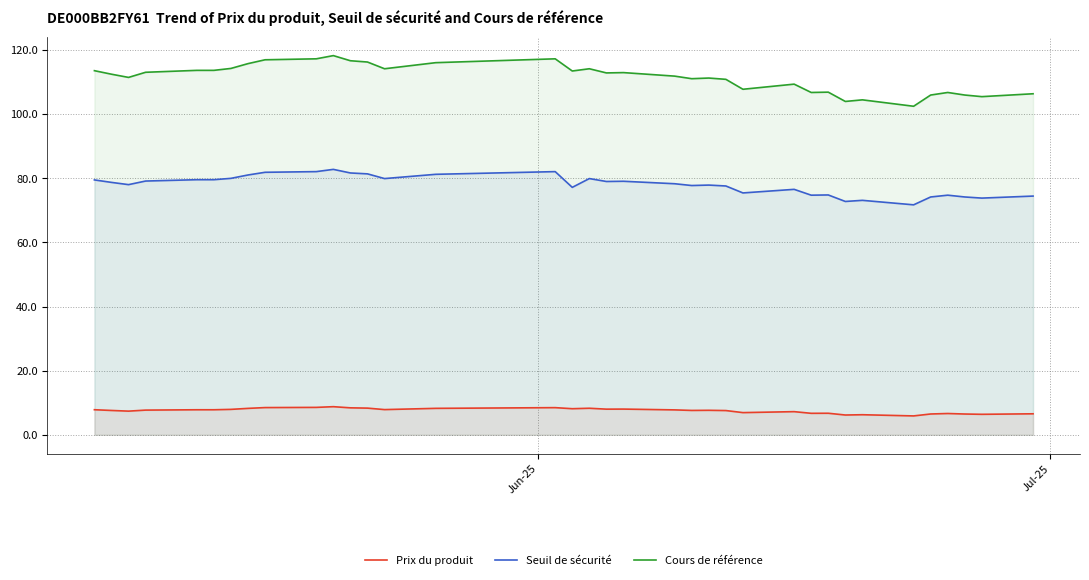

Which series has the largest total across all categories?

Cours de référence